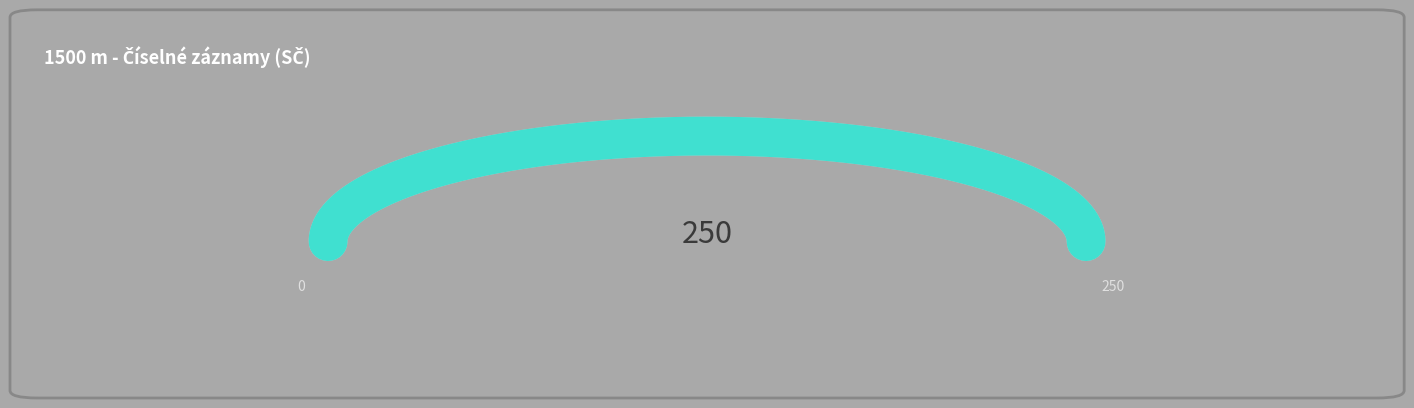

Is this an area chart (filled region under the line)?

No